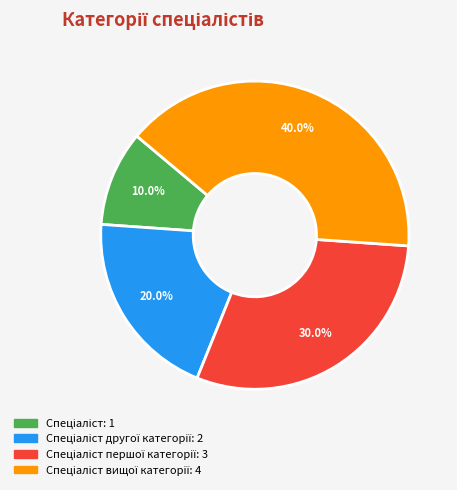

Is there a majority slice in this chart?

No